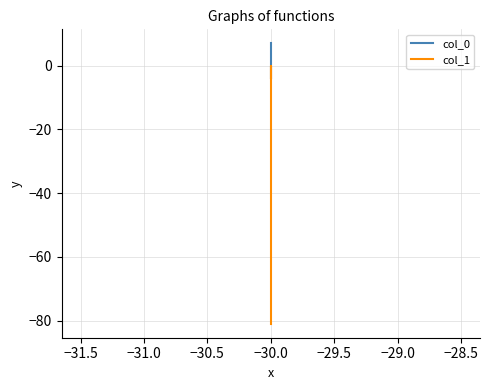

How many values in the col_0 series are below 1?

10